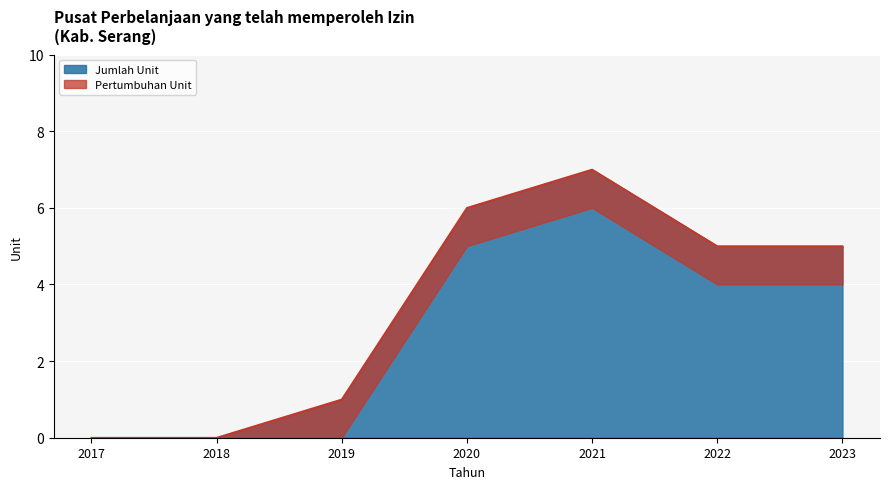

Reading left to right, list all the values displayed in this chart.

2017=0	2018=0	2019=1	2020=6	2021=7	2022=5	2023=5